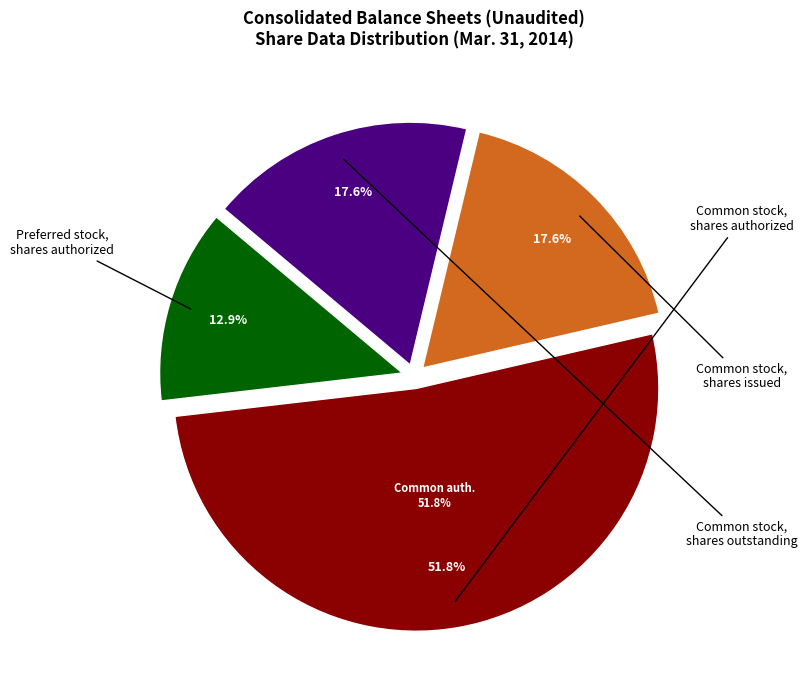

What is the majority slice?

Common stock,
shares authorized